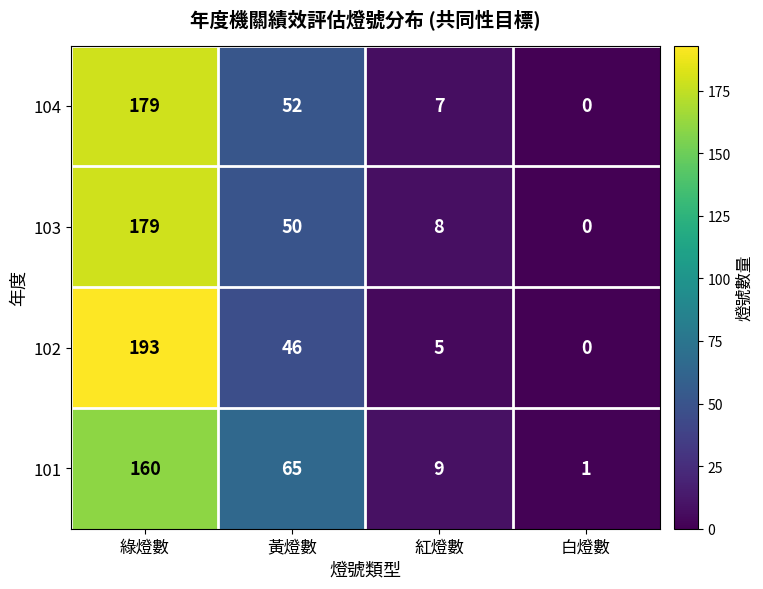

True or false: 103 has a value of 50 at 黃燈數.

True